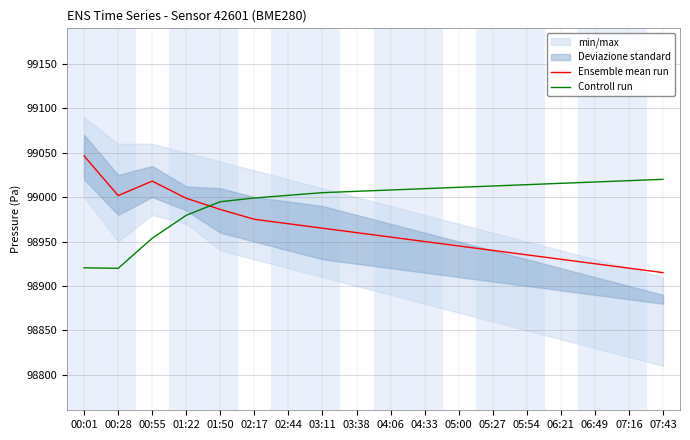

What is the difference between the Ensemble mean run values at 07:16 and 05:00?

25.0